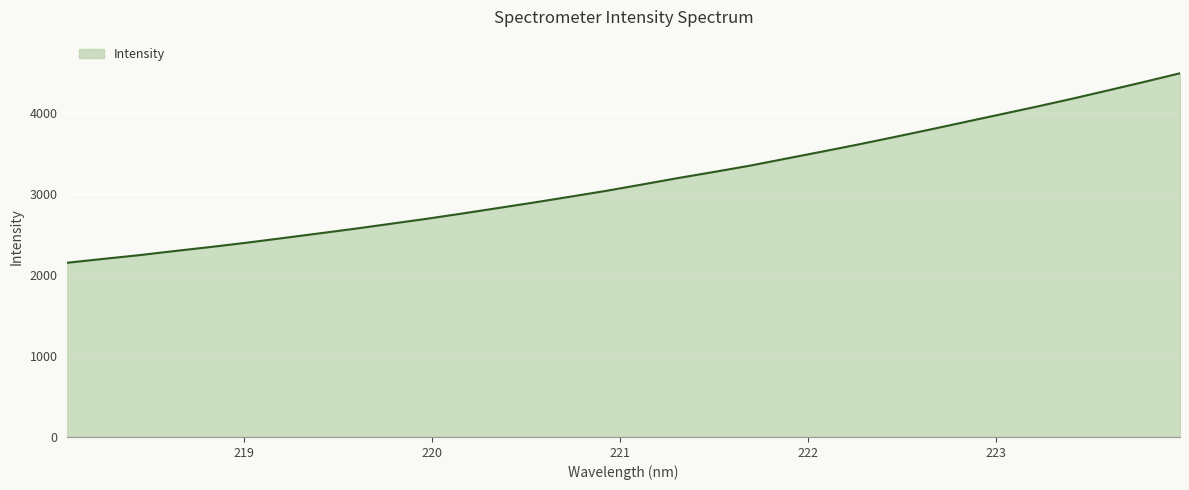

What is the difference between the second highest and second lowest values?

2182.7